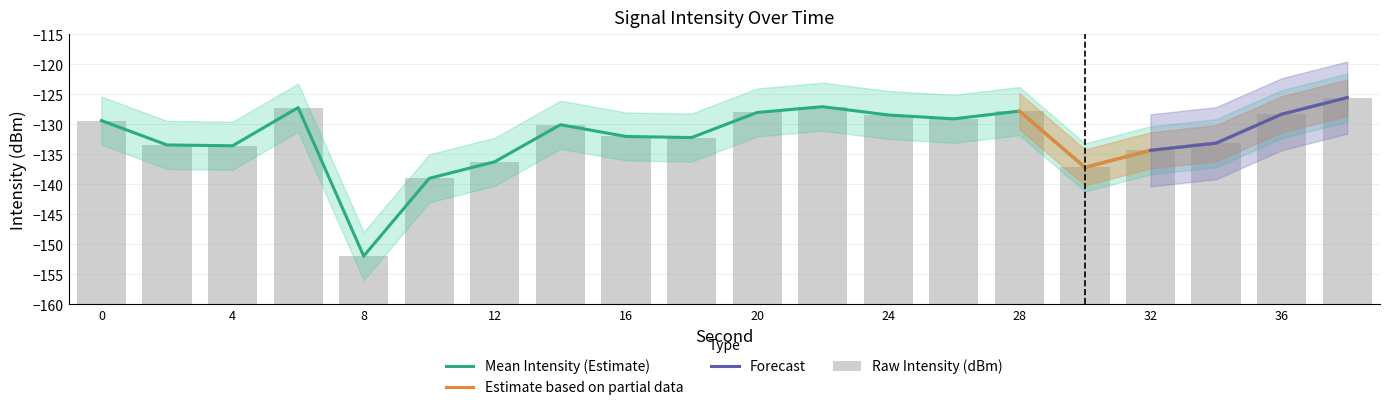

What is the difference between the Upper Band values at 22 and 26?

2.0